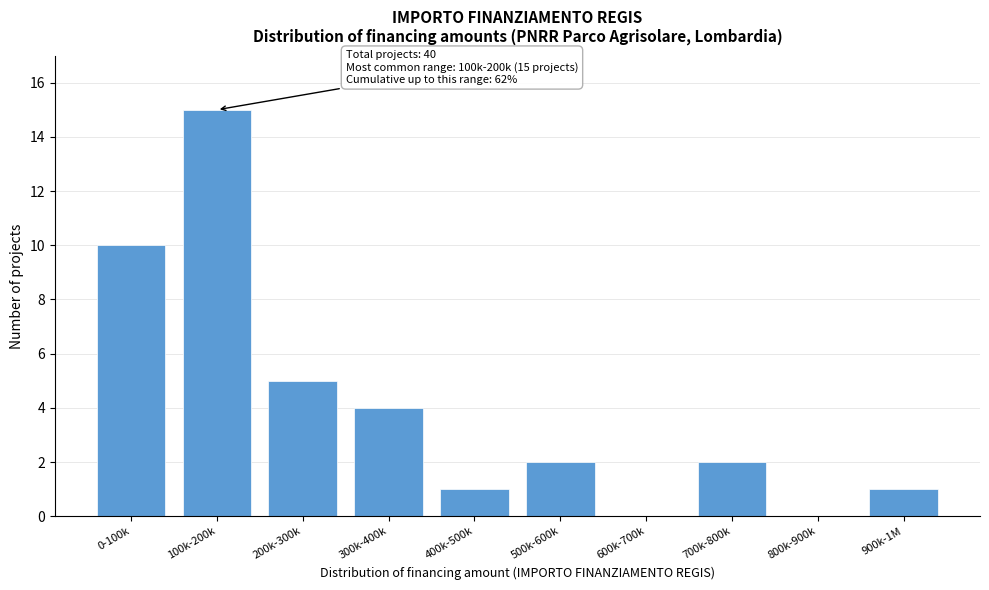

Reading right to left, transcribe all the data shown in this chart.

900k-1M=1	800k-900k=0	700k-800k=2	600k-700k=0	500k-600k=2	400k-500k=1	300k-400k=4	200k-300k=5	100k-200k=15	0-100k=10